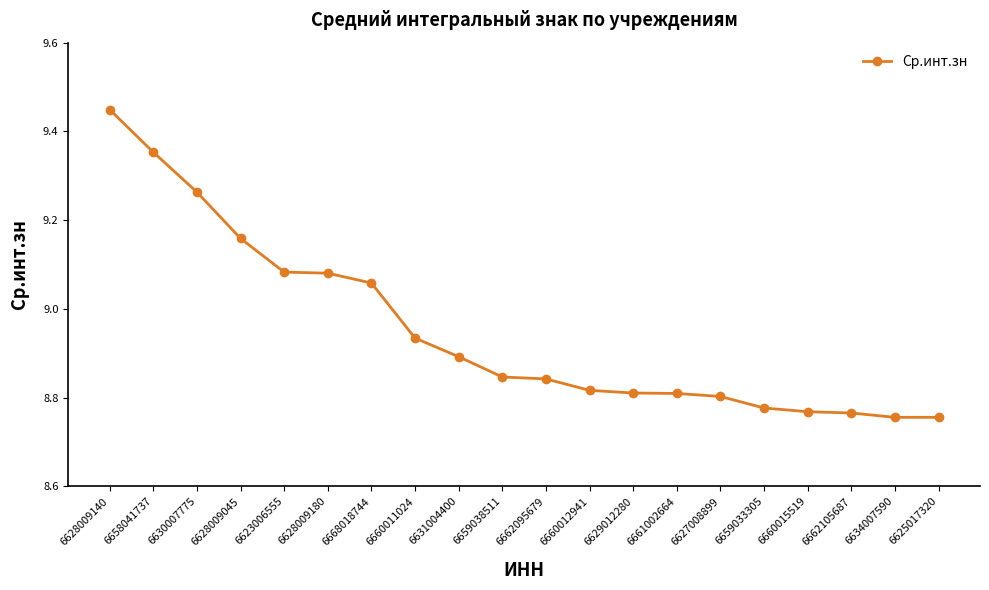

The chart shows a value of 13.9 at 6662105687. True or false?

False